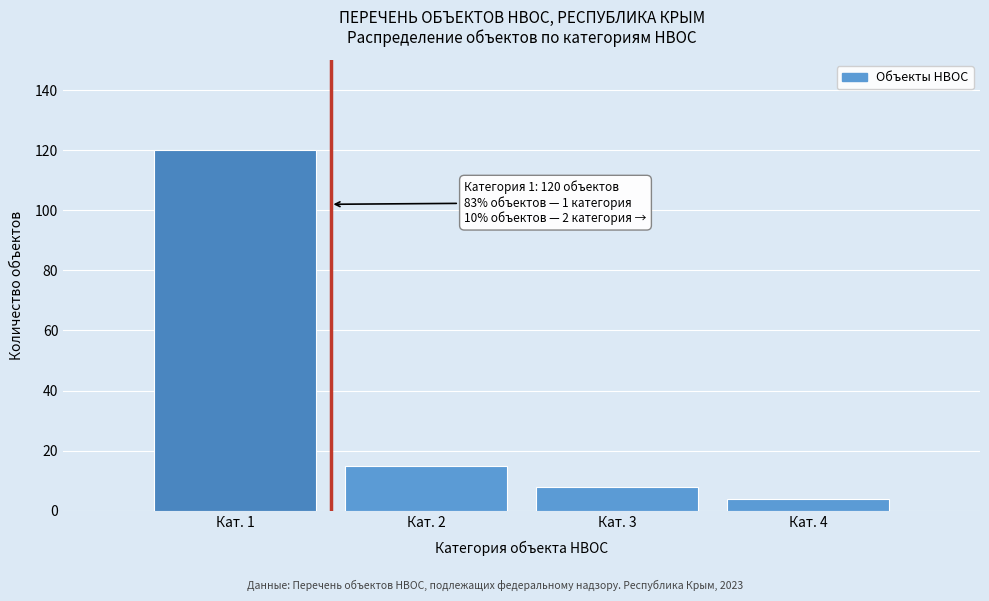

Reading left to right, what are all the values shown in this chart?

Кат. 1=120	Кат. 2=15	Кат. 3=8	Кат. 4=4